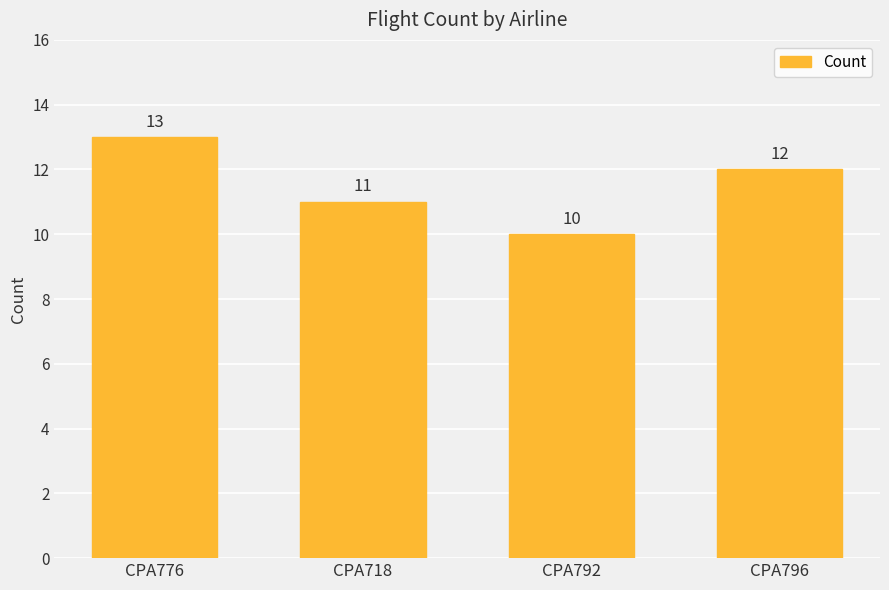

The value at CPA718 is 20. True or false?

False